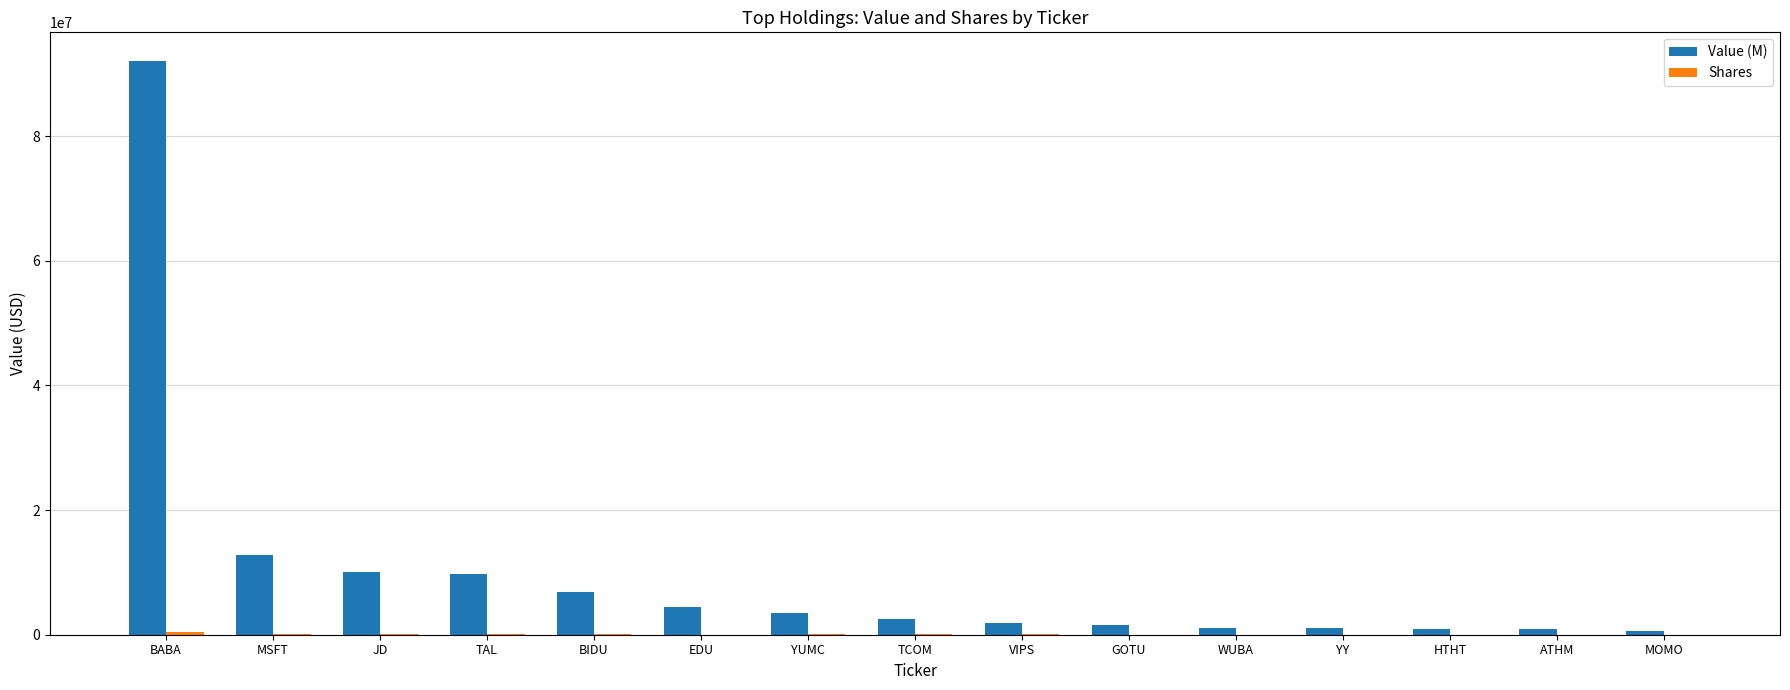

Does the chart contain stacked bars?

No